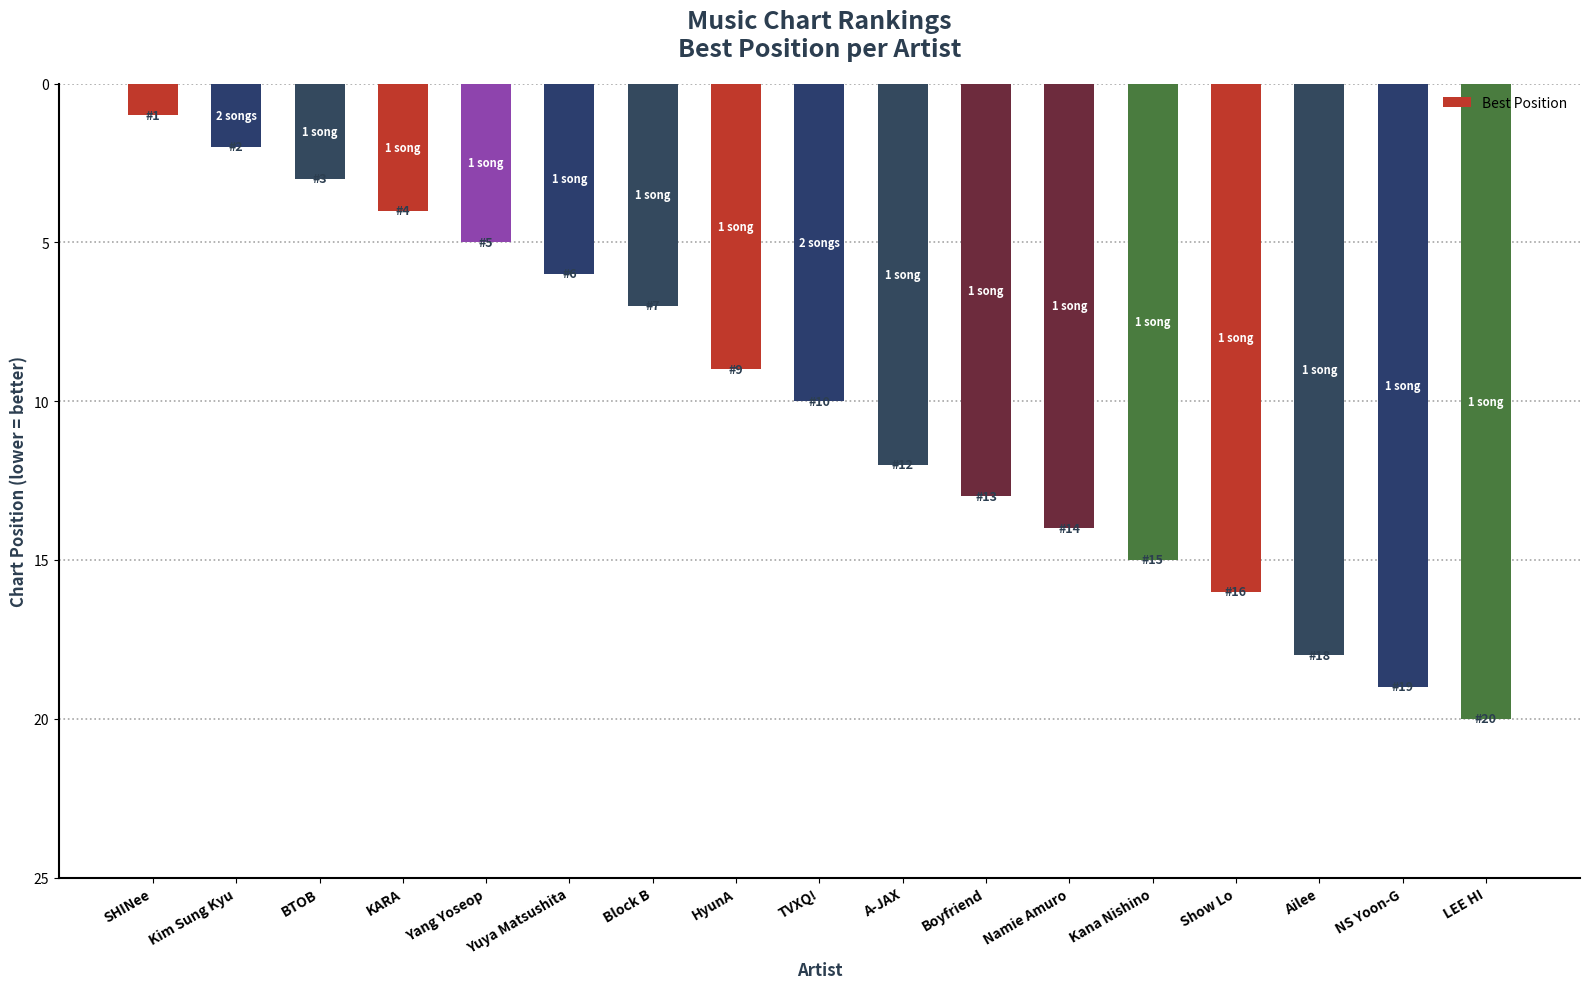

Is it true that the value at Boyfriend is 13?

True